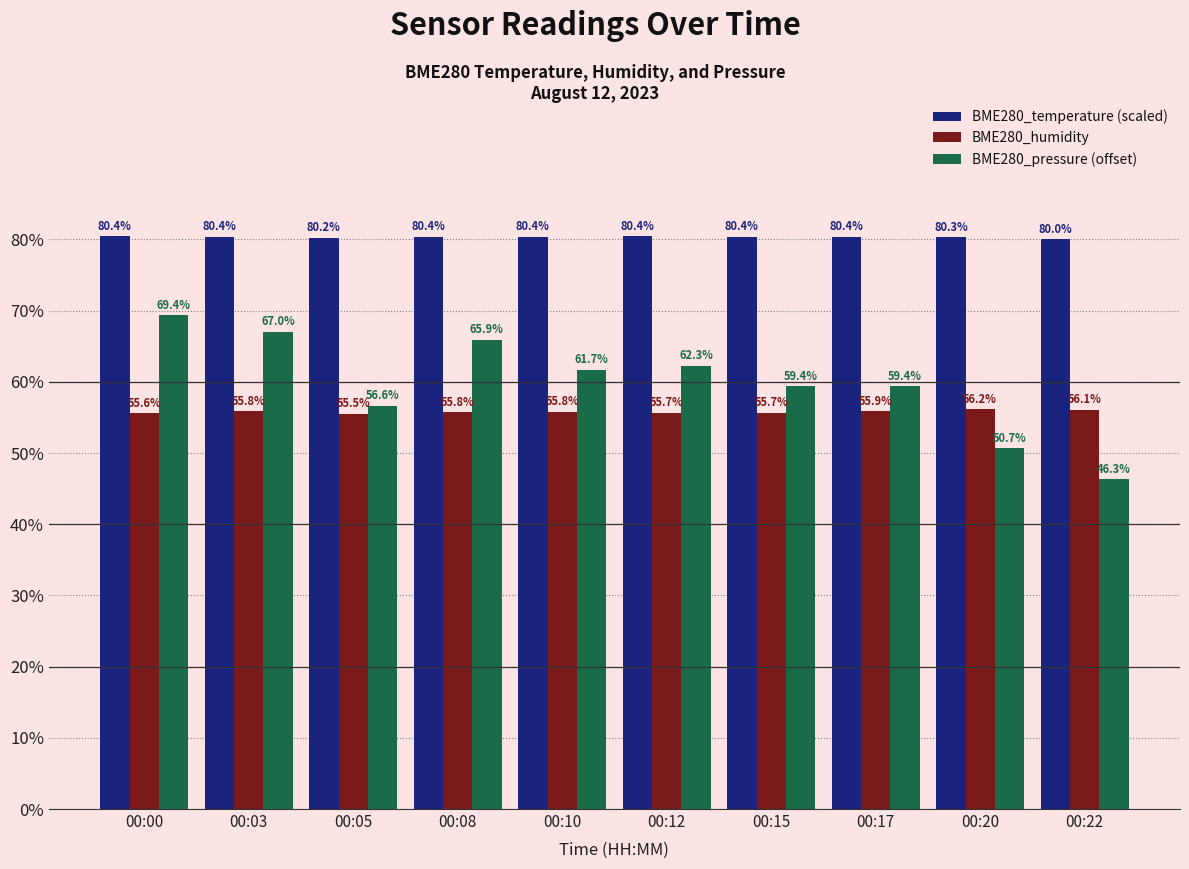

What is the total value across all series at 00:15?

195.4